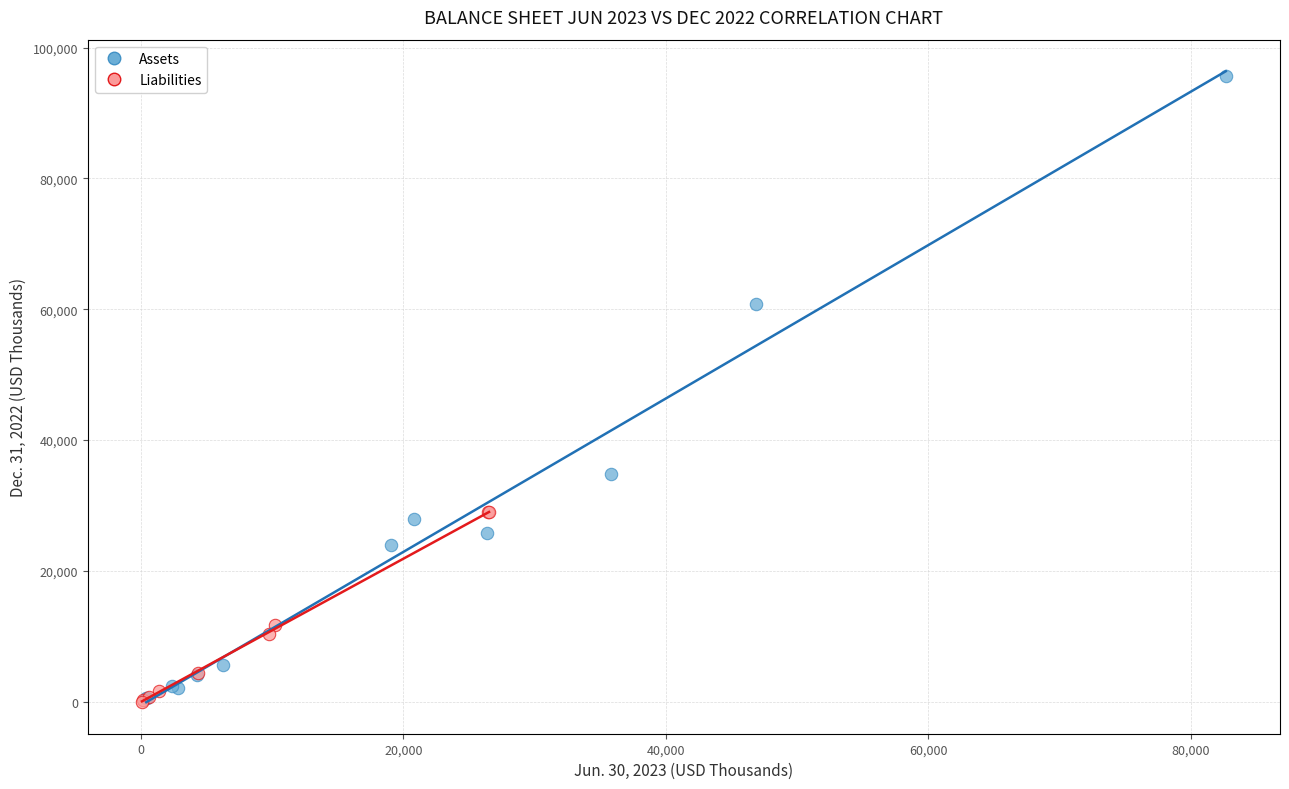

Which series reaches the maximum Y coordinate?

Assets